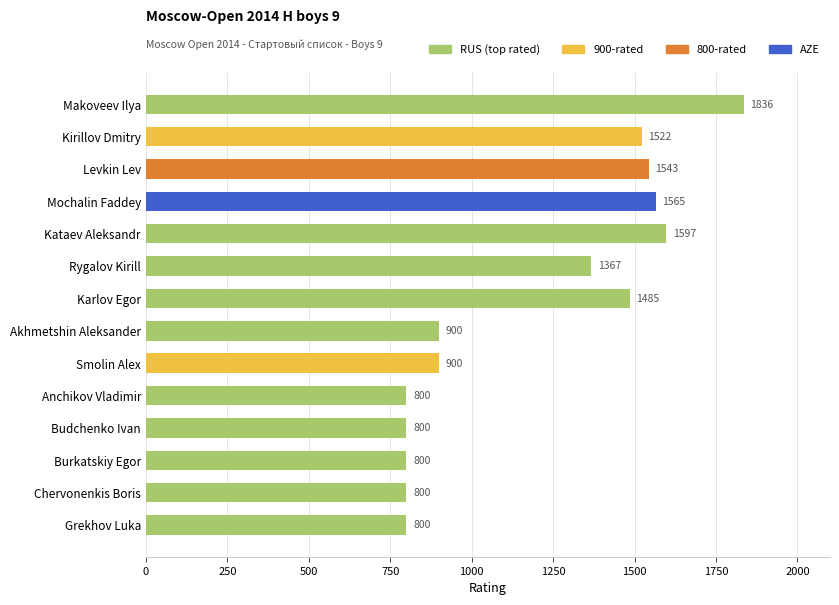

The value at Kataev Aleksandr is 1597. True or false?

True